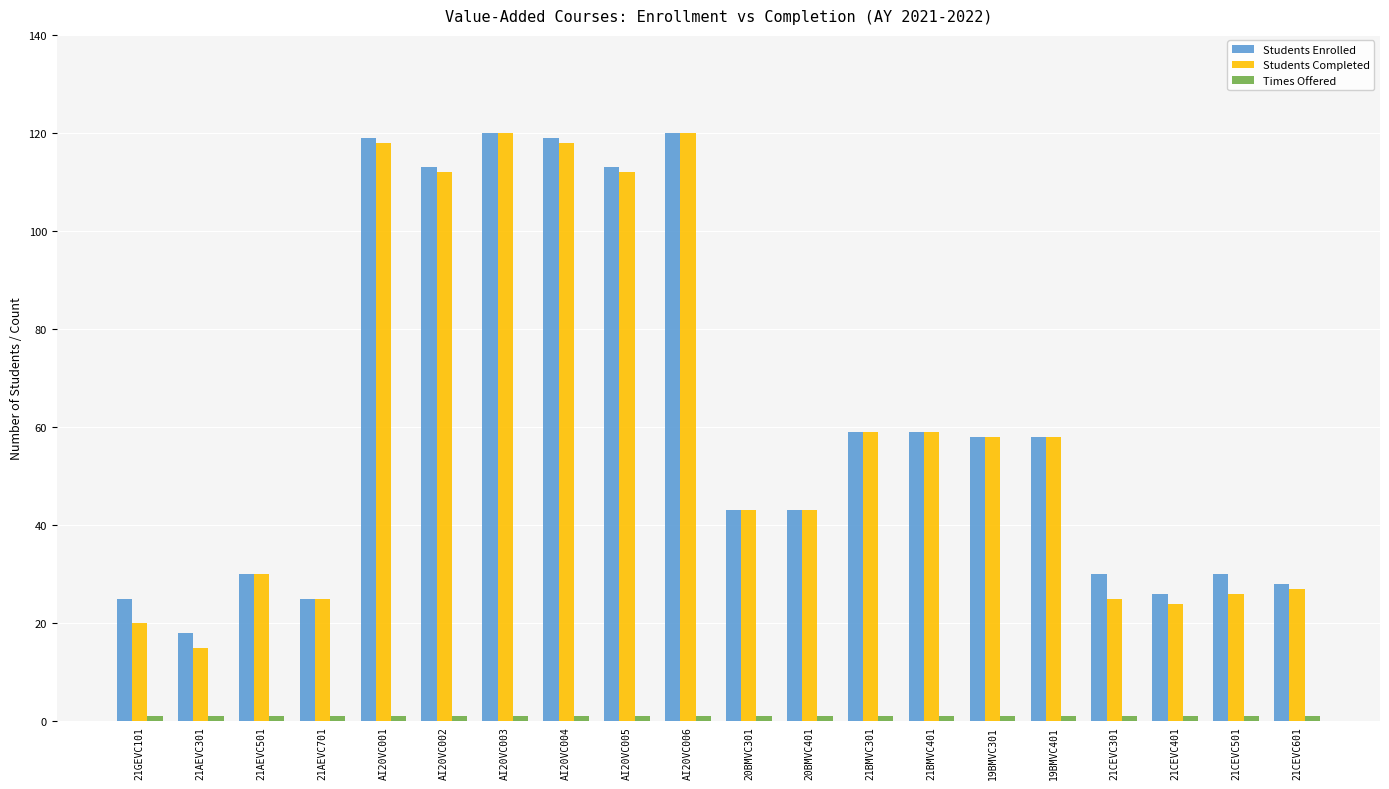

The value of Students Enrolled at AI20VC002 is 113. True or false?

True